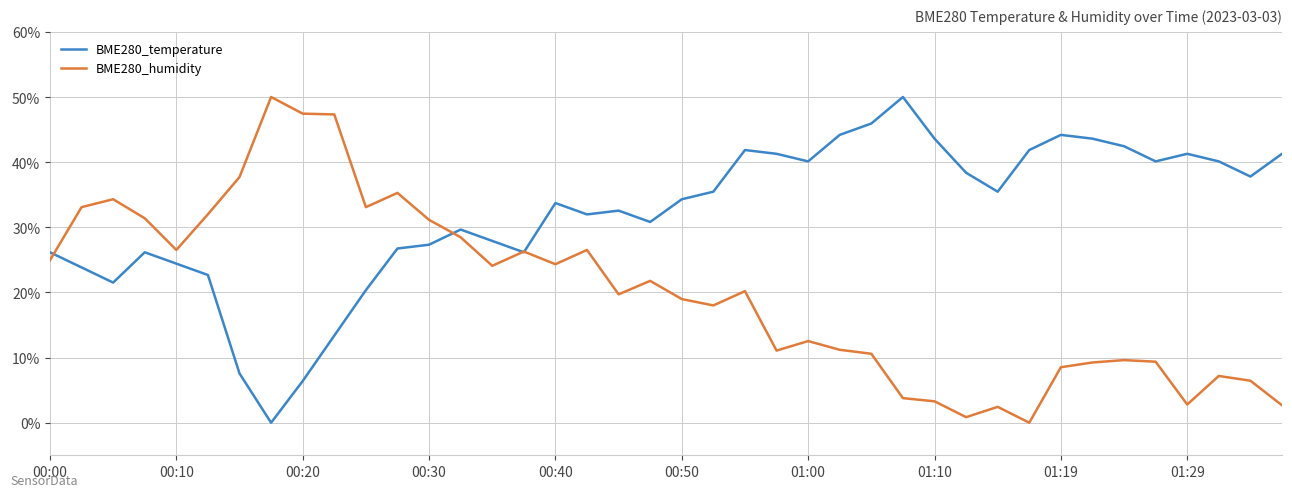

Which series has the largest total across all categories?

BME280_temperature